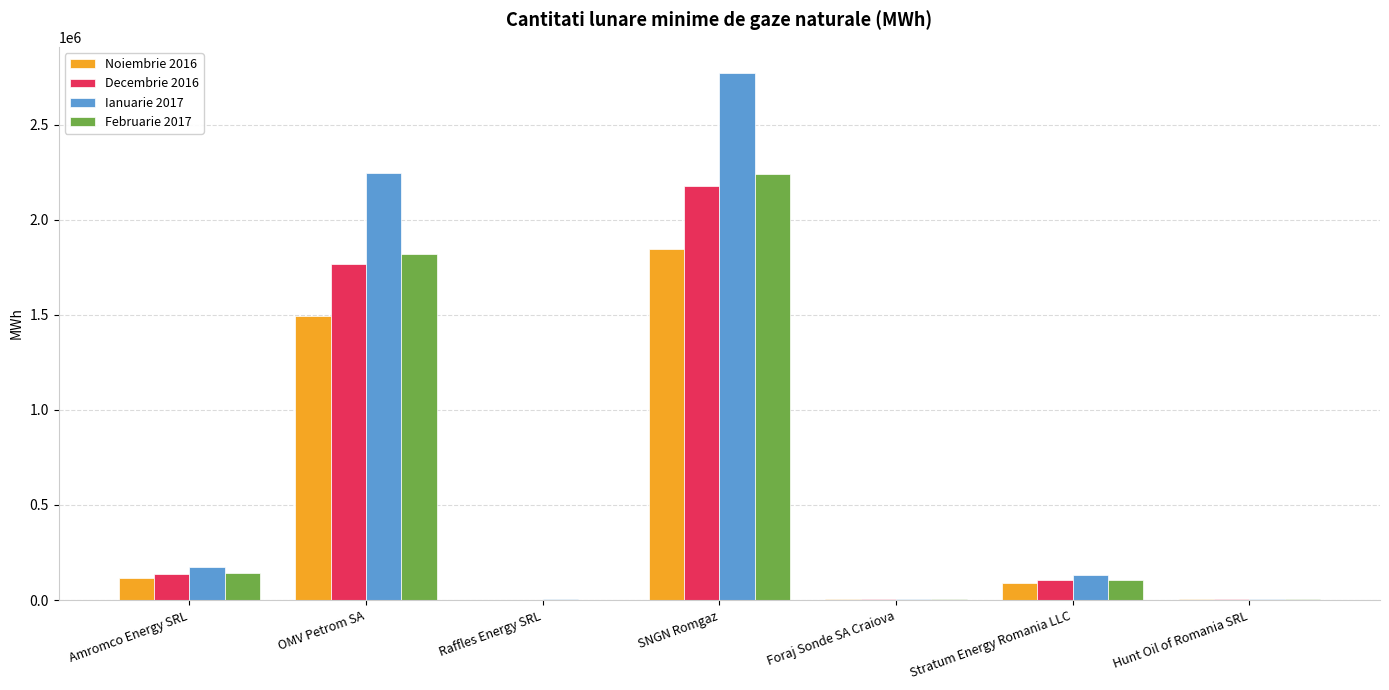

Is it true that Ianuarie 2017 equals 3922528.4 at OMV Petrom SA?

False